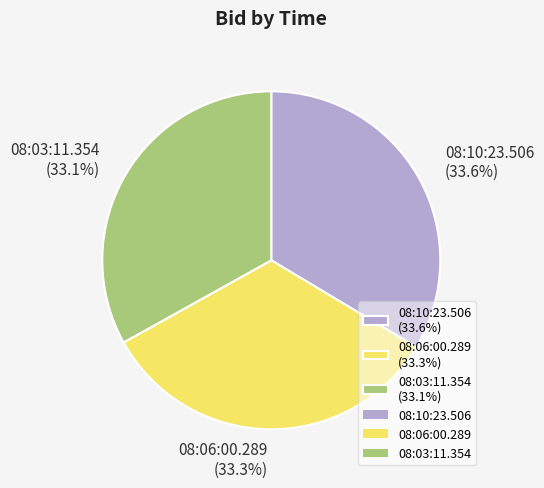

What percentage is NOT represented by 08:10:23.506?

66.4%